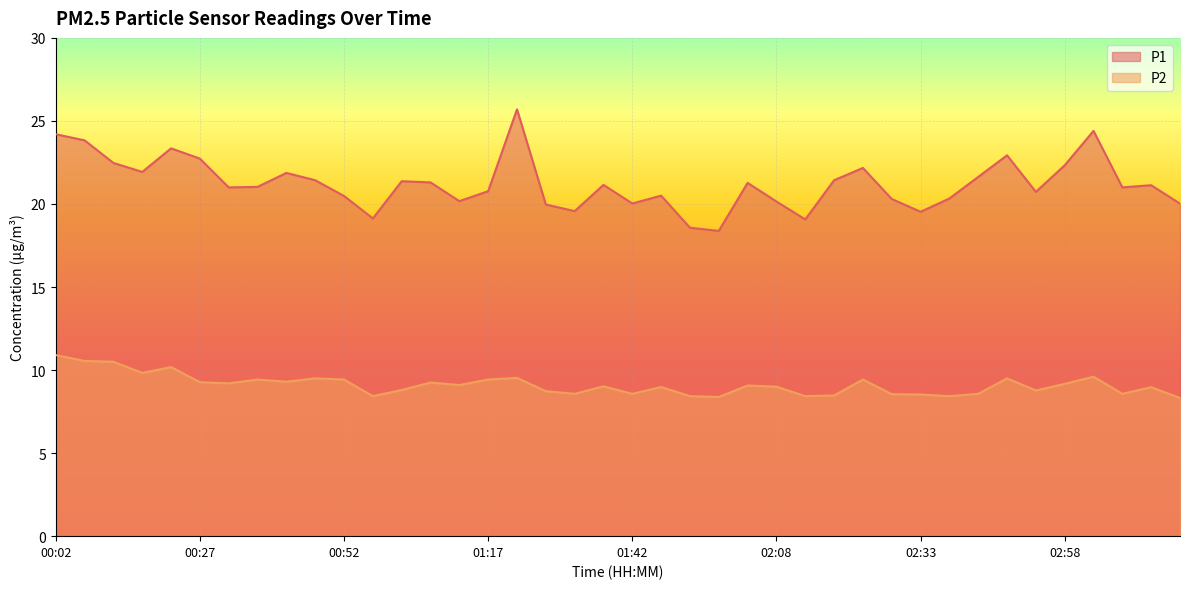

The P1 series shows 33.9 at 00:27. True or false?

False